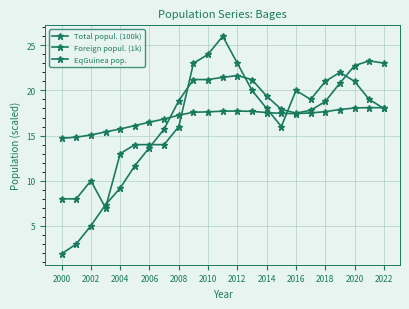

How many distinct data groups are displayed?

3